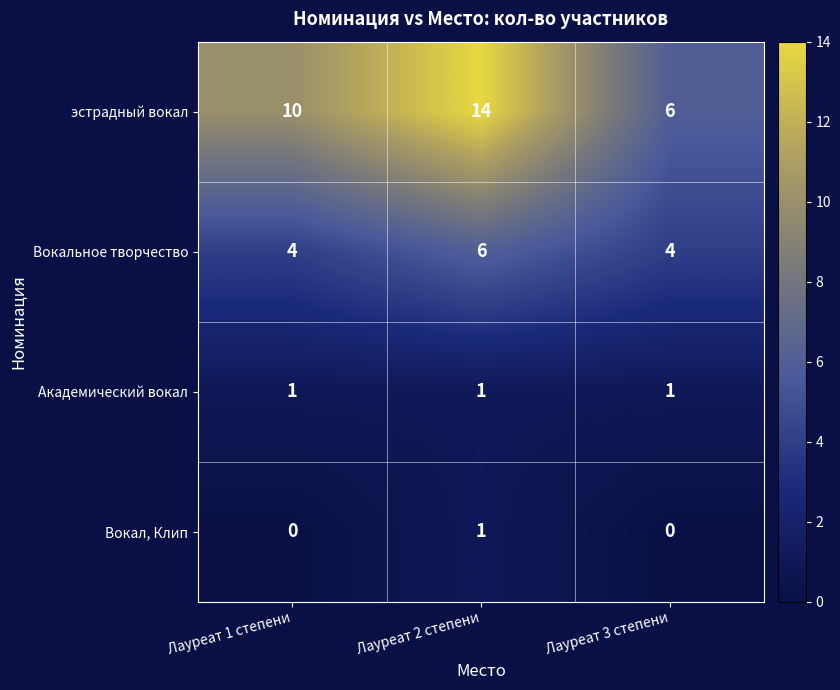

Which series has the largest range (max minus min)?

эстрадный вокал